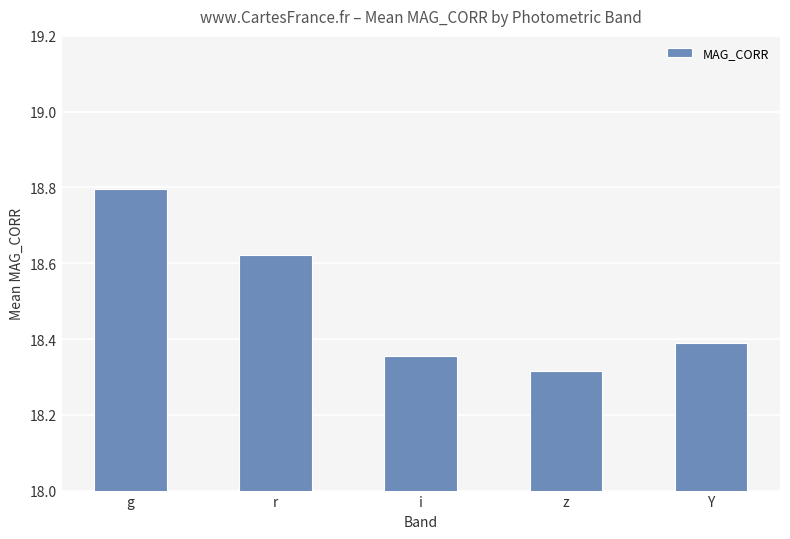

The value at Y is 18.4. True or false?

True